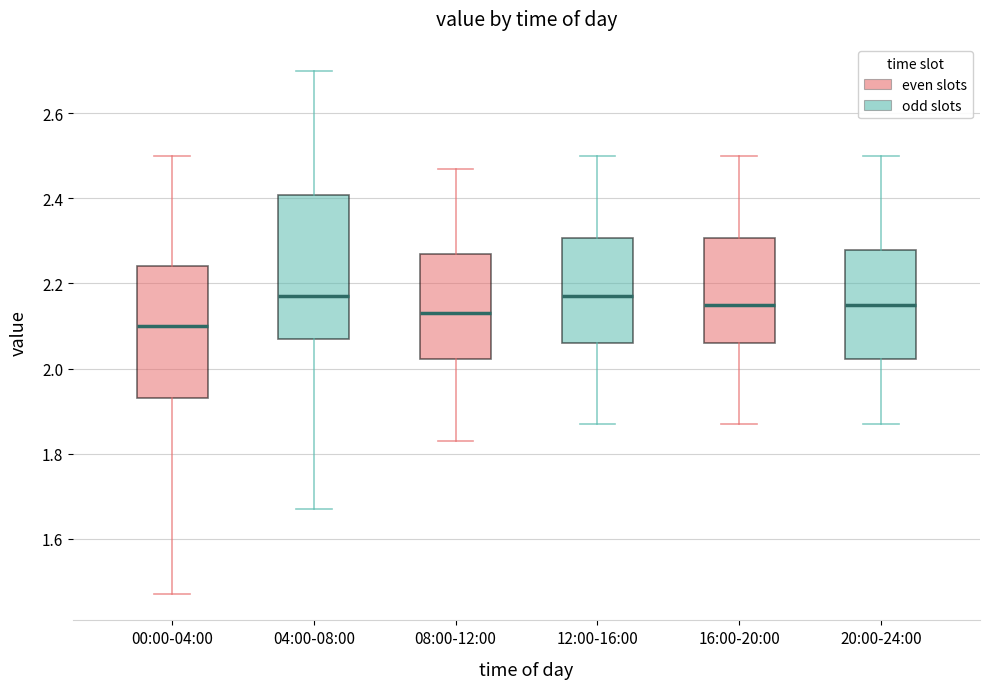

Reading left to right, read every box against the y-axis: the position of its median line, the range the box covers, and the ends of its whiskers. The values are not printed on the chart, so give them approximately, as read against the axis.

00:00-04:00: median 2.10, box 1.94 to 2.24, whiskers 1.48 to 2.50
04:00-08:00: median 2.18, box 2.08 to 2.40, whiskers 1.68 to 2.70
08:00-12:00: median 2.14, box 2.02 to 2.28, whiskers 1.84 to 2.48
12:00-16:00: median 2.18, box 2.06 to 2.30, whiskers 1.88 to 2.50
16:00-20:00: median 2.16, box 2.06 to 2.30, whiskers 1.88 to 2.50
20:00-24:00: median 2.16, box 2.02 to 2.28, whiskers 1.88 to 2.50